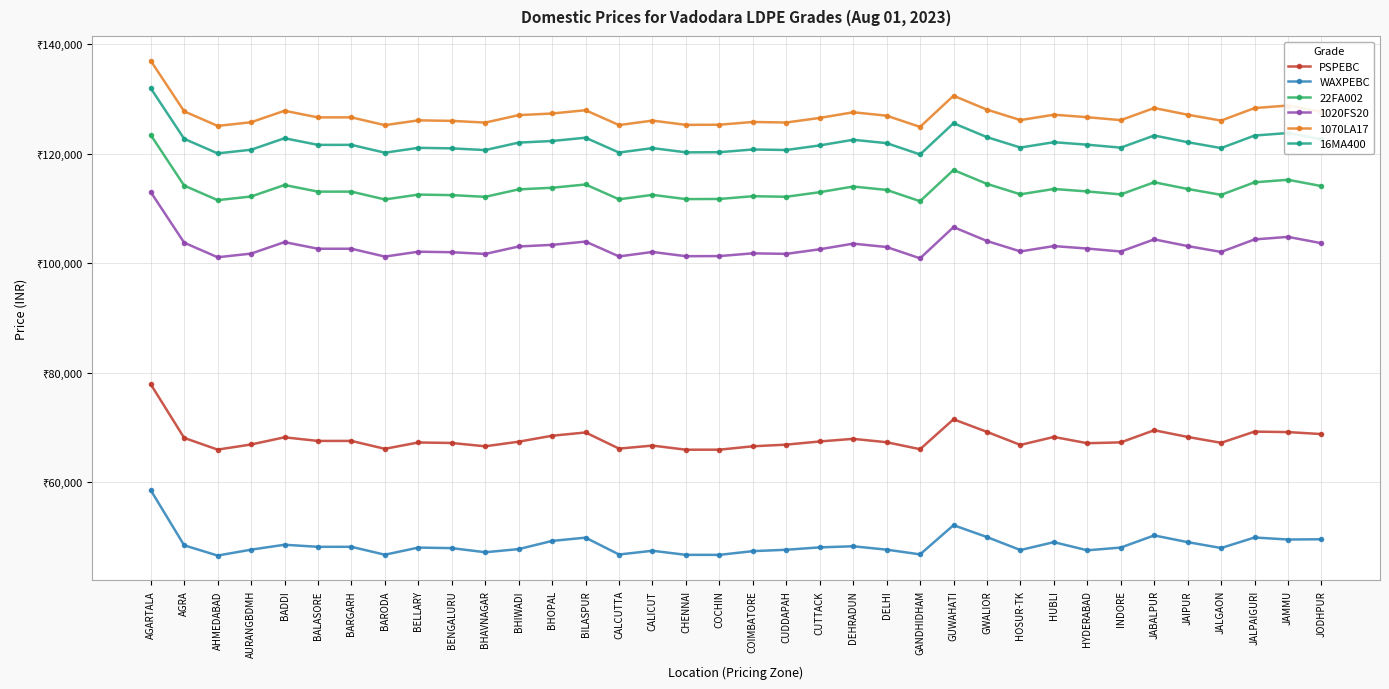

How many interior local peaks does the WAXPEBC series have?

10